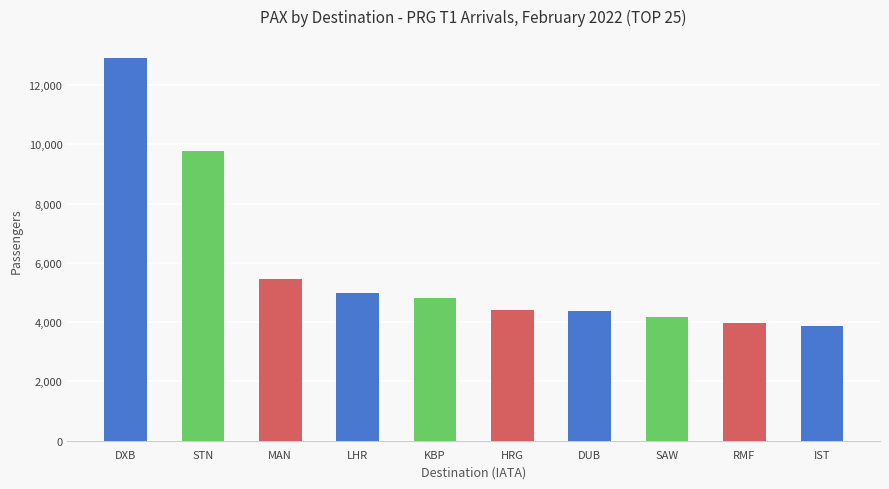

At which label is the value closest to 8394?

STN